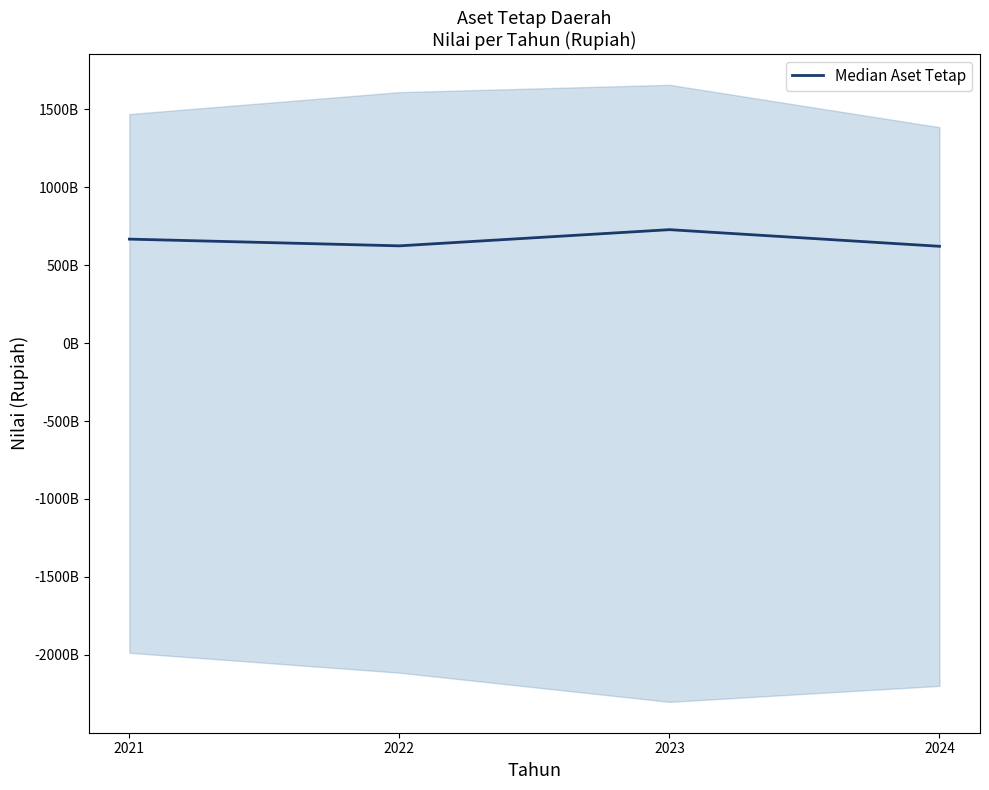

What is the difference between the values at 2022 and 2024?

2896197230.0